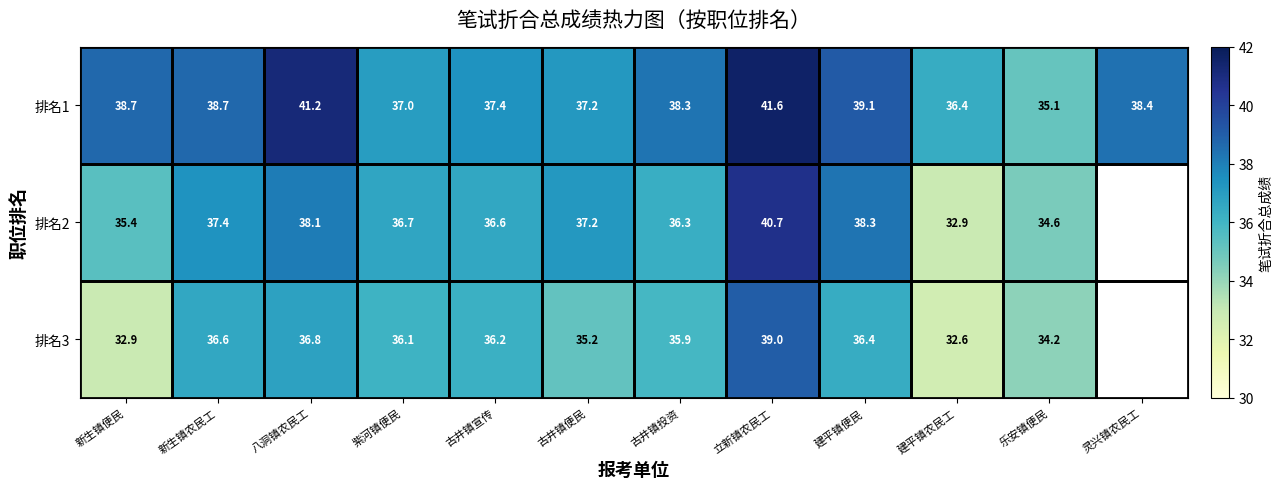

What is the approximate value of 排名1 at 新生镇便民?

38.7